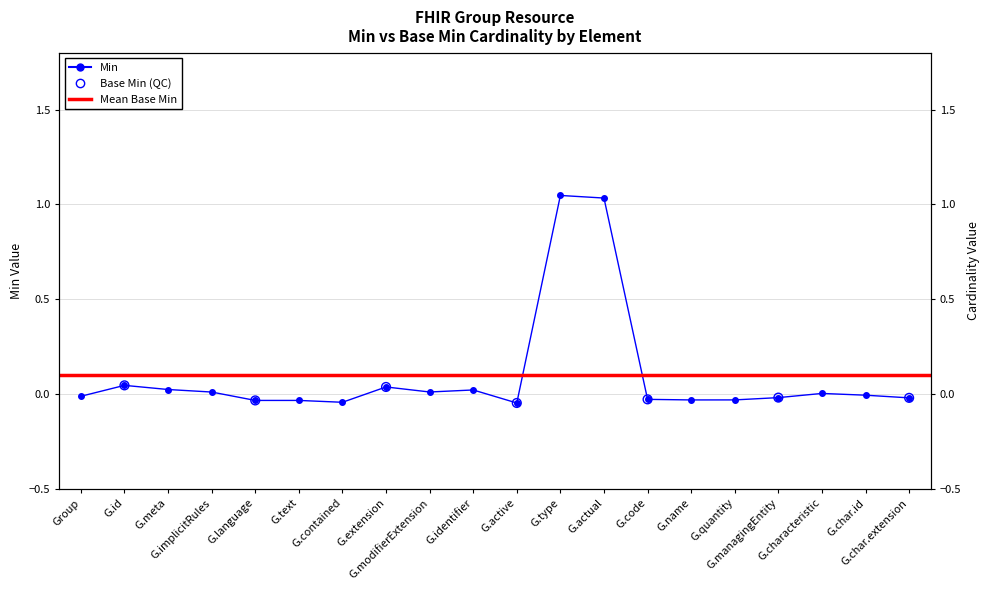

Which has a higher value, G.extension or G.identifier?

G.extension